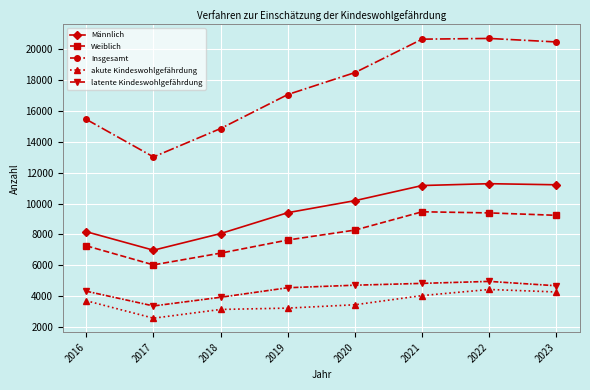

What are all the series names shown in the legend?

Männlich, Weiblich, Insgesamt, akute Kindeswohlgefährdung, latente Kindeswohlgefährdung